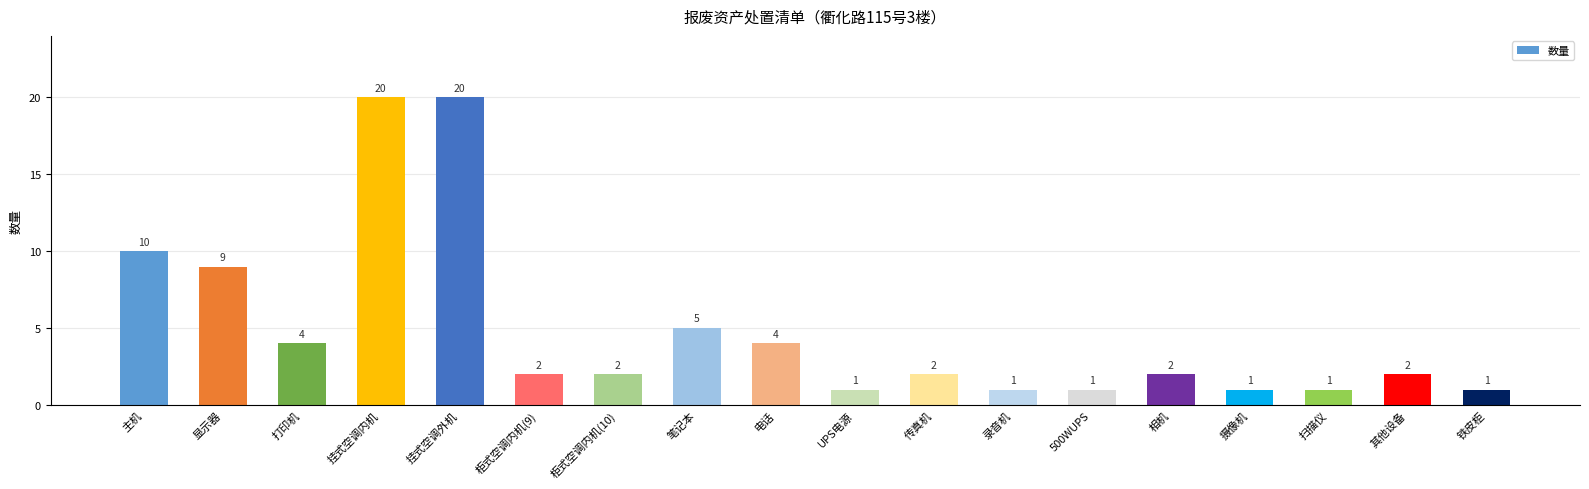

What is the maximum value shown in the chart?

20